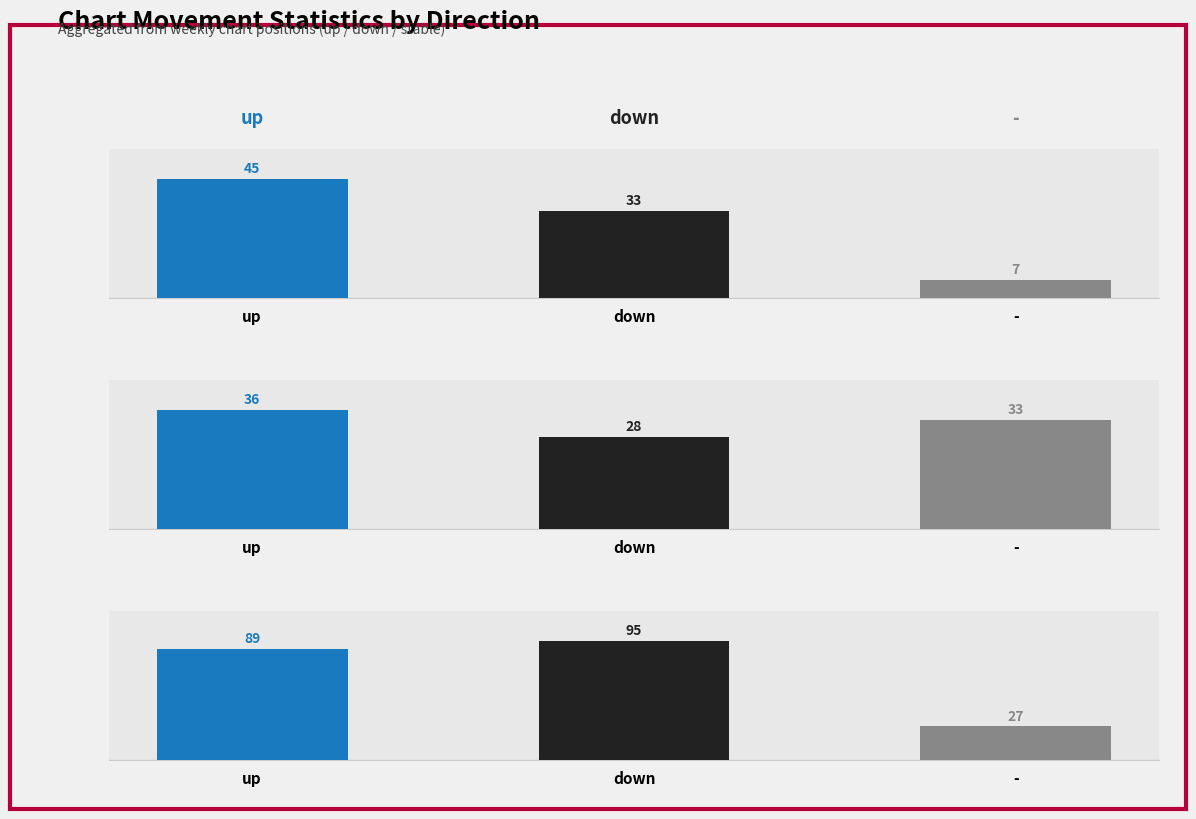

Does the chart contain any negative values?

No